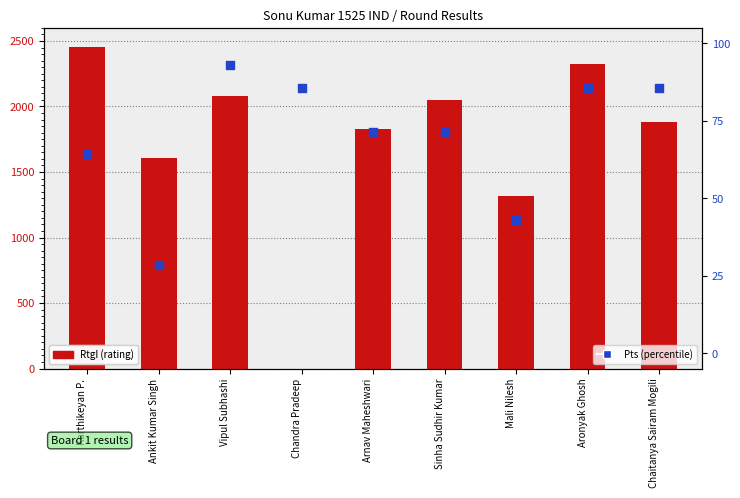

Which series has the largest total across all categories?

RtgI (rating)